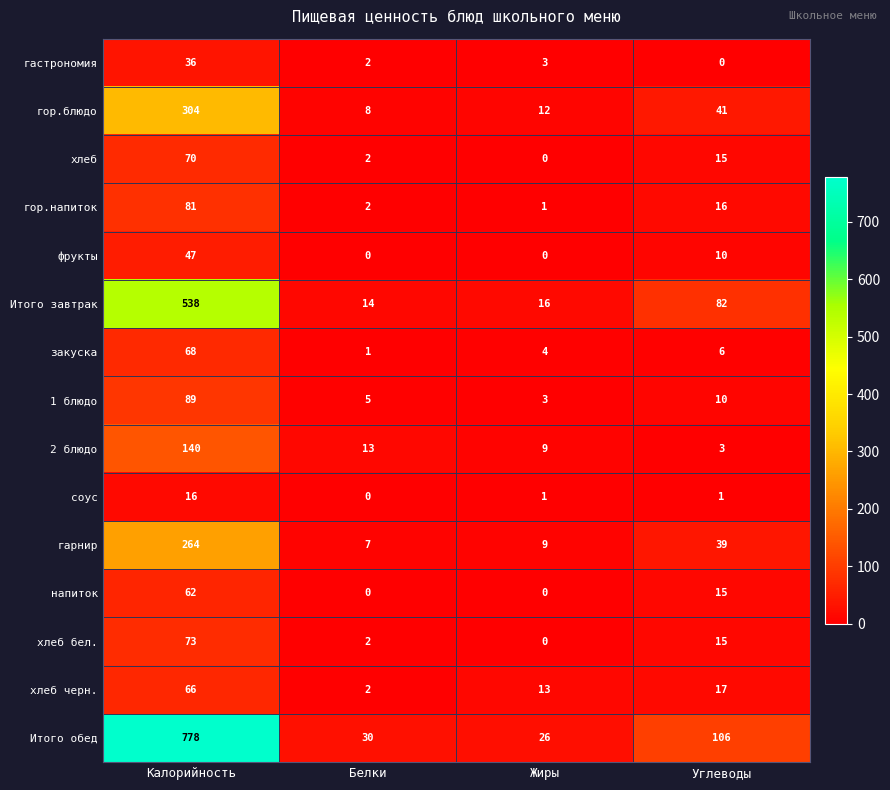

What is the difference between the maximum and minimum values in the 2 блюдо series?

137